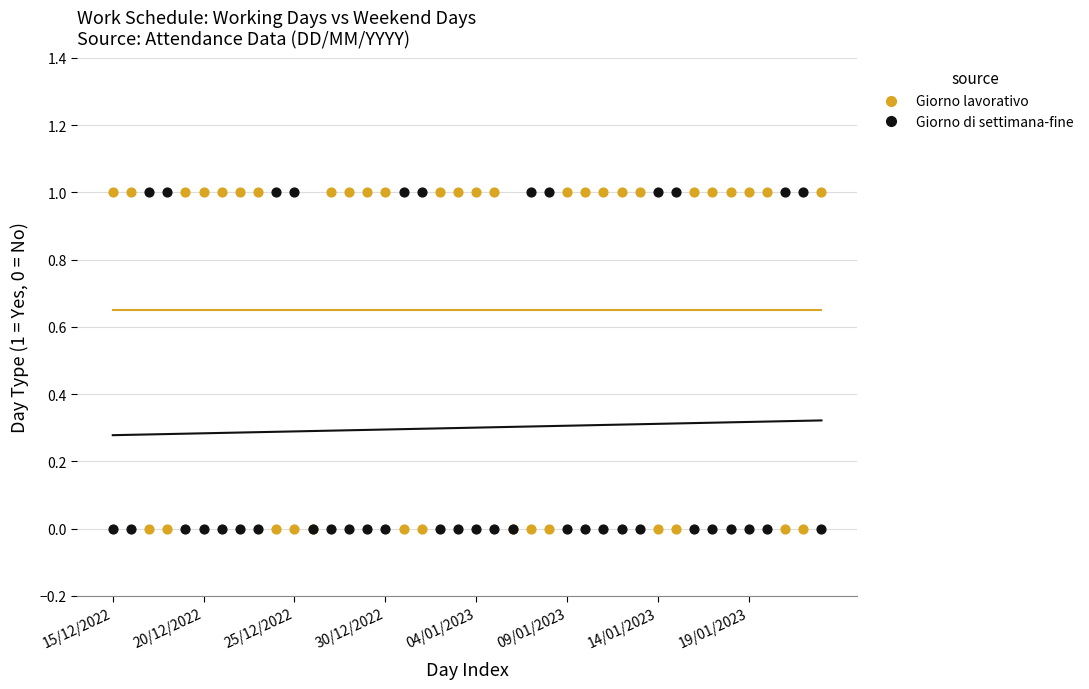

What are all the series names shown in the legend?

Giorno lavorativo, Giorno di settimana-fine